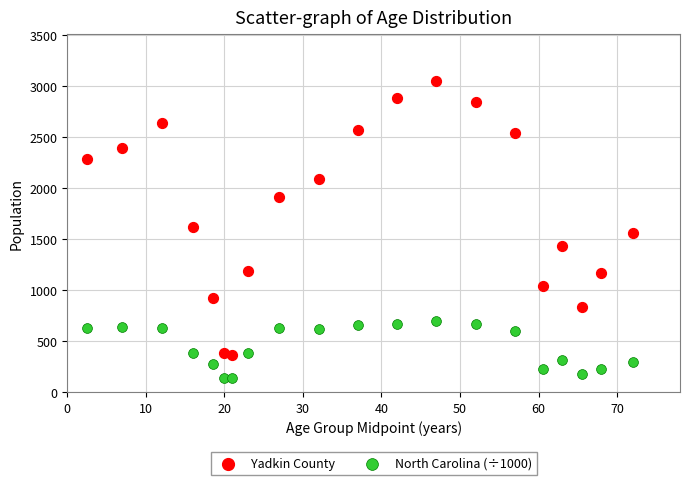

What are all the series names shown in the legend?

Yadkin County, North Carolina (÷1000)